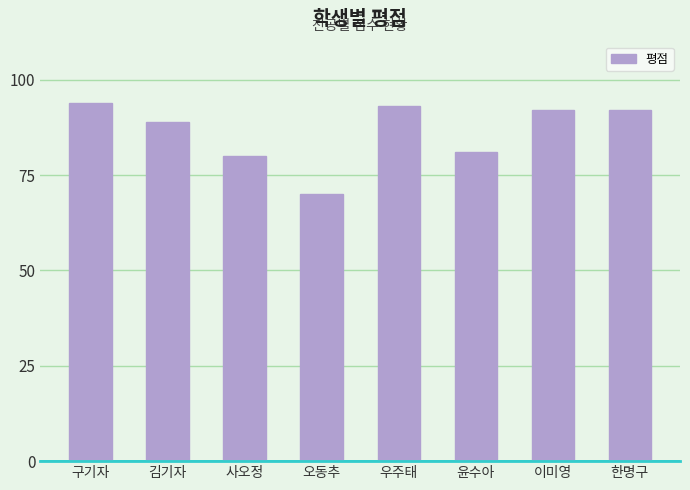

Where is the data nearest to the value 82?

윤수아